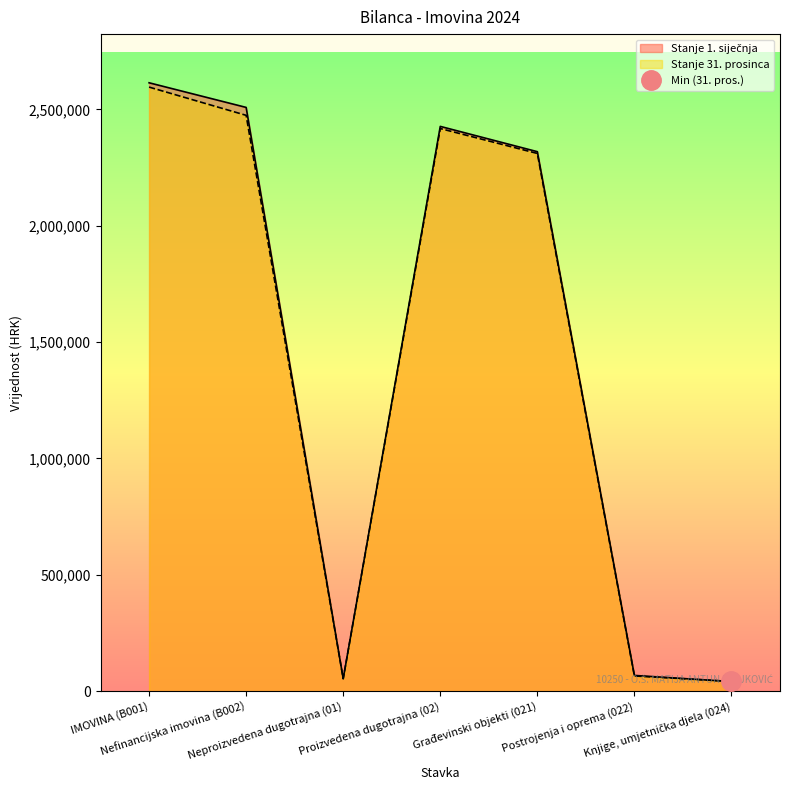

Rank the categories by Stanje 1. siječnja value from lowest to highest.

Knjige, umjetnička djela (024), Neproizvedena dugotrajna (01), Postrojenja i oprema (022), Građevinski objekti (021), Proizvedena dugotrajna (02), Nefinancijska imovina (B002), IMOVINA (B001)